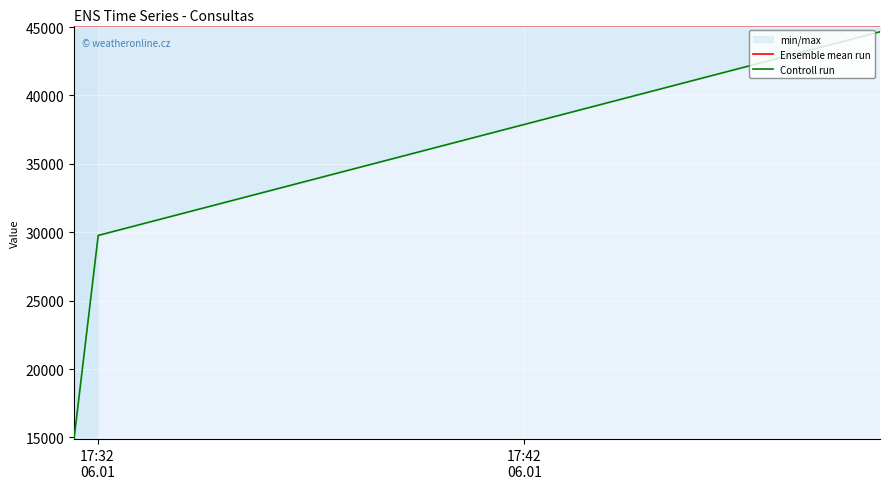

Which series has the largest total across all categories?

Ensemble mean run